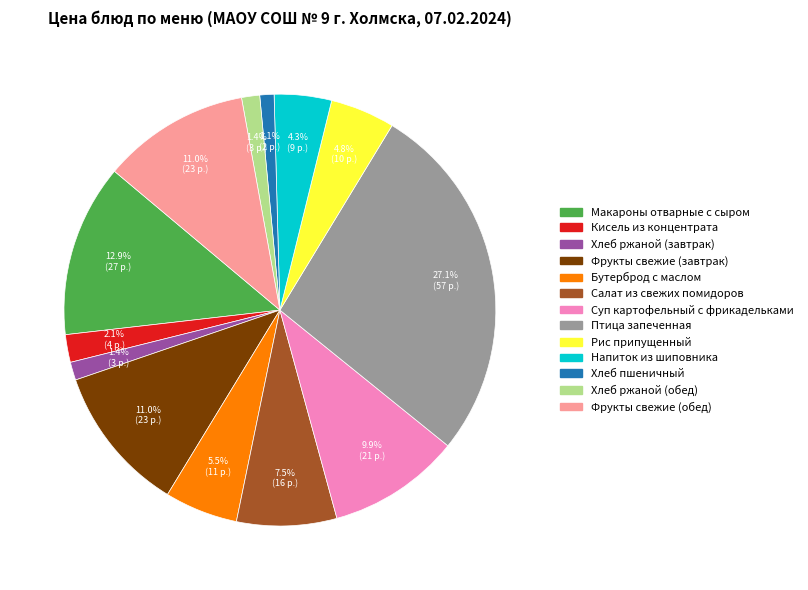

Does Хлеб пшеничный represent more than half of the total?

No